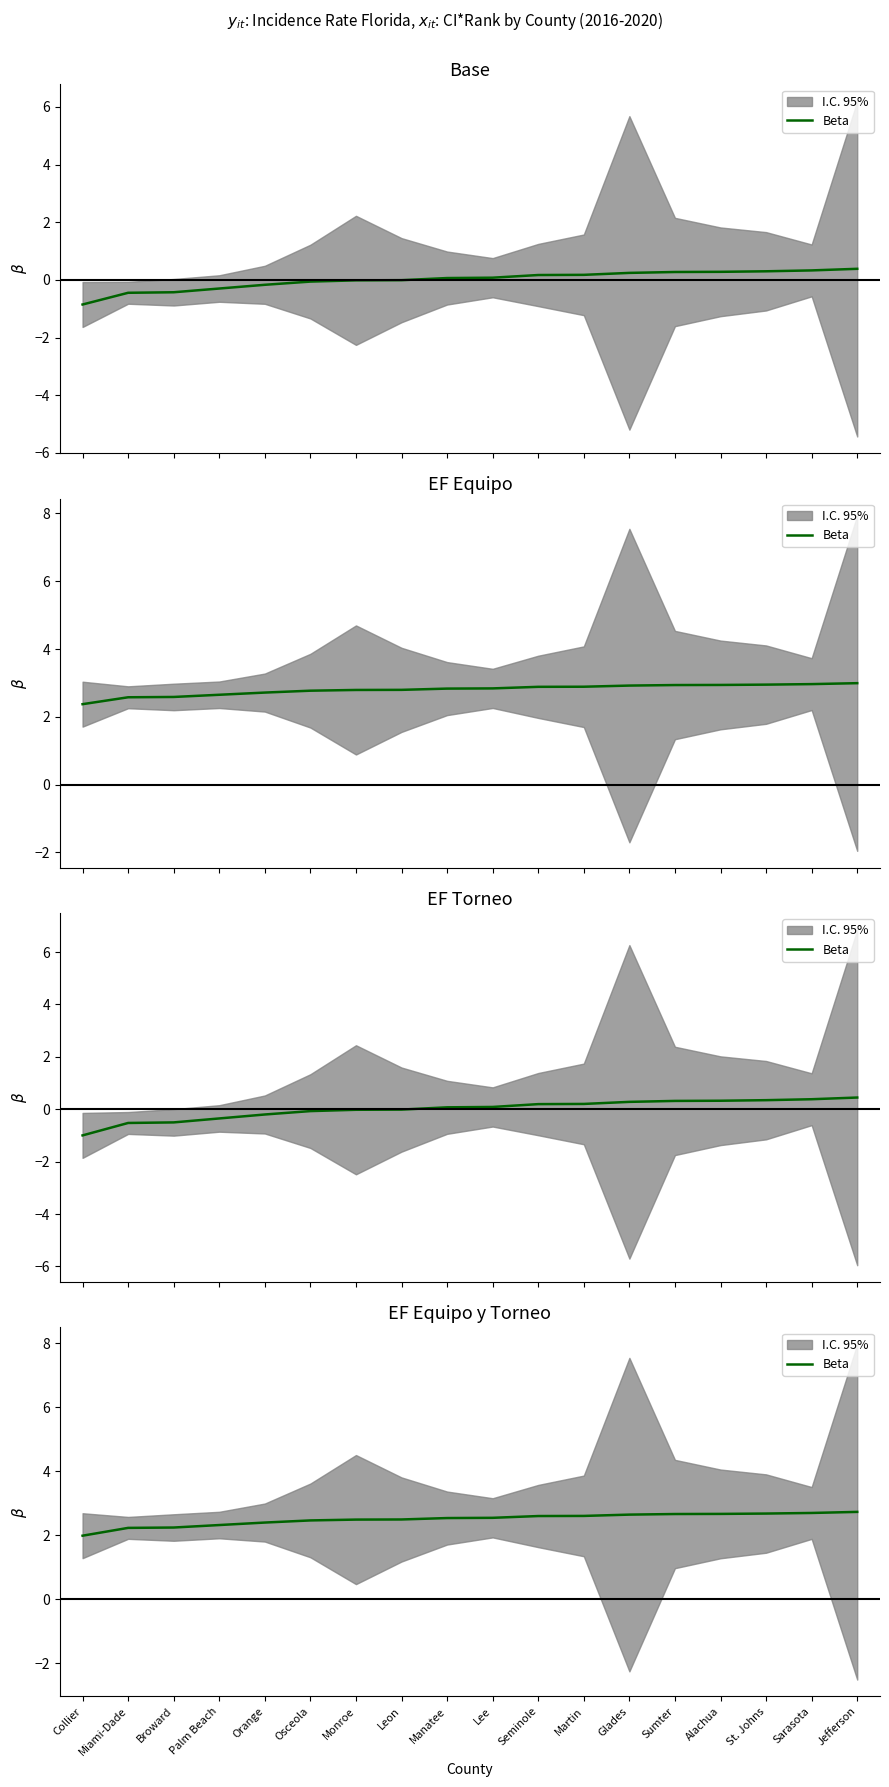

Is it true that the value at Lee is 2.5?

True